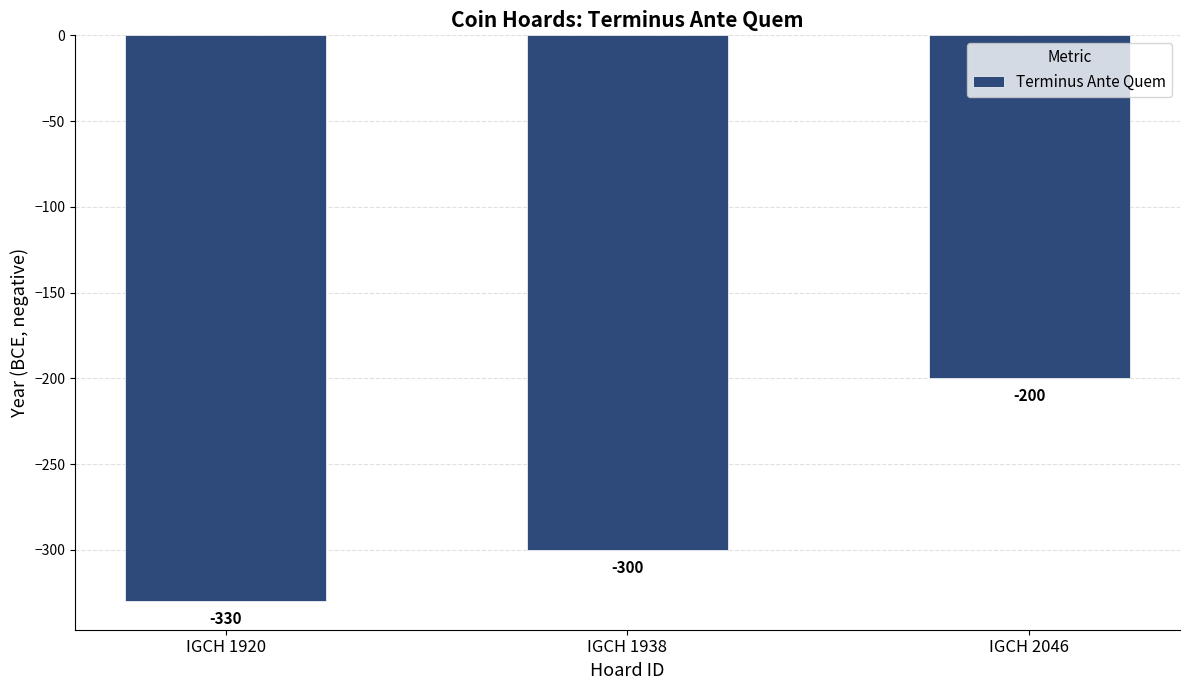

Which has a higher value, IGCH 1920 or IGCH 2046?

IGCH 2046